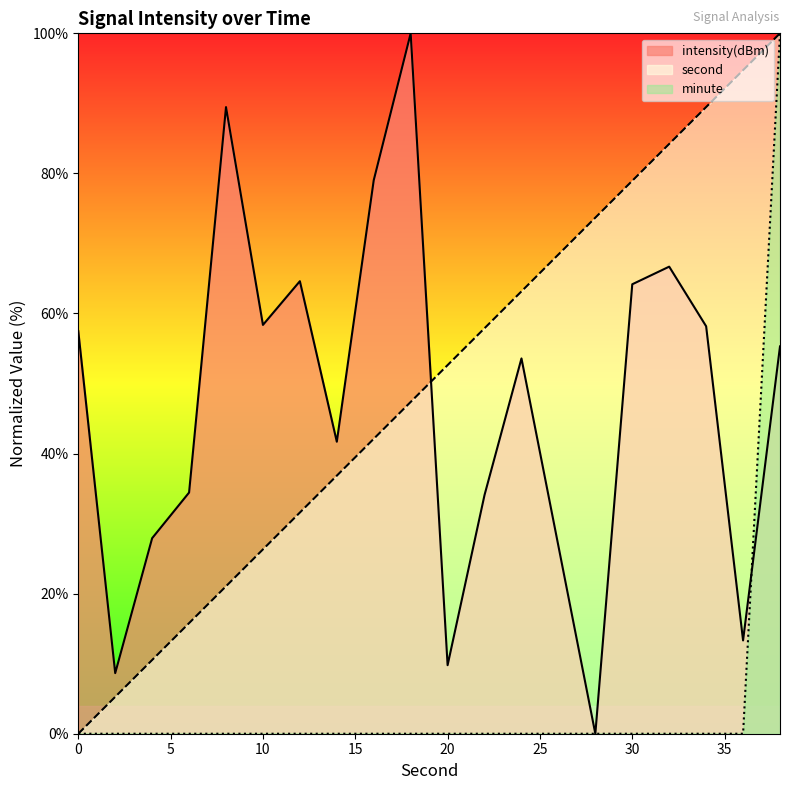

Reading left to right, extract all data points from this chart.

minute: 0.0	0.0	0.0	0.0	0.0	0.0	0.0	0.0	0.0	0.0	0.0	0.0	0.0	0.0	0.0	0.0	0.0	0.0	0.0	100.0
second: 0.0	5.3	10.5	15.8	21.1	26.3	31.6	36.8	42.1	47.4	52.6	57.9	63.2	68.4	73.7	78.9	84.2	89.5	94.7	100.0
intensity: 57.5	8.7	27.9	34.4	89.5	58.4	64.6	41.7	79.0	100.0	9.8	34.1	53.6	26.8	0.0	64.2	66.7	58.2	13.3	55.3